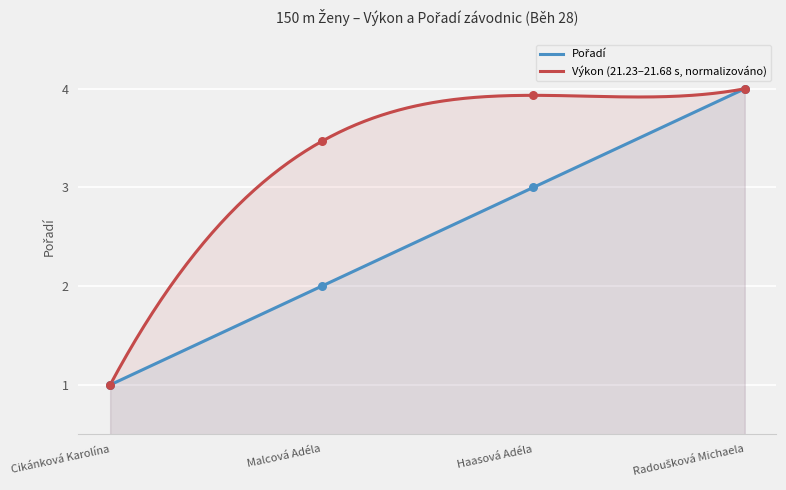

What is the total value across all series at Radoušková Michaela?

8.0